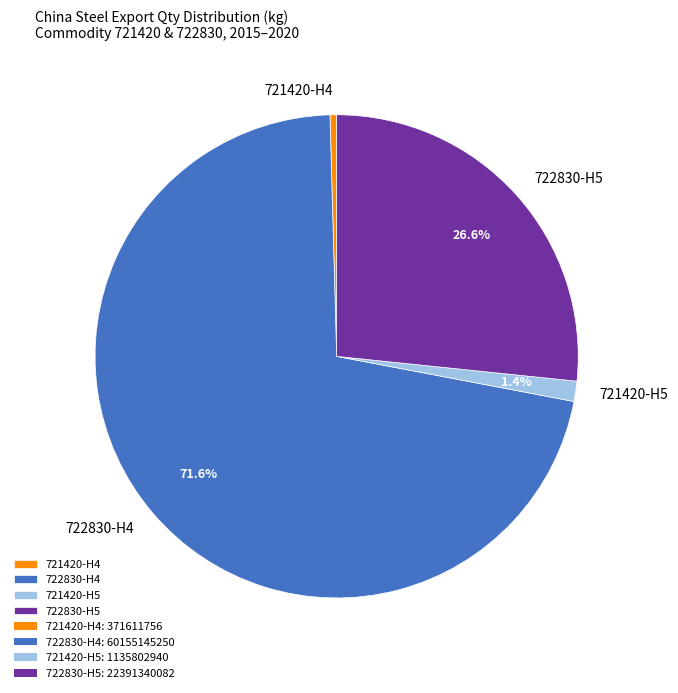

Which slice is the smallest?

721420-H4